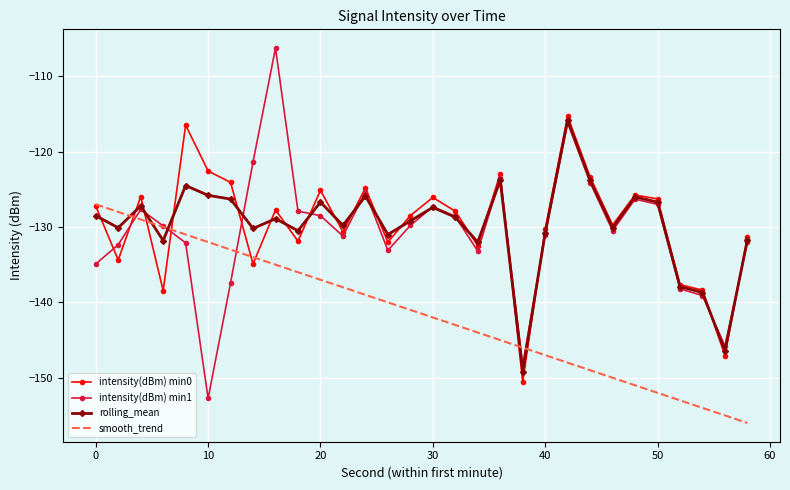

What is the highest value of the intensity(dBm) min1 series?

-106.3